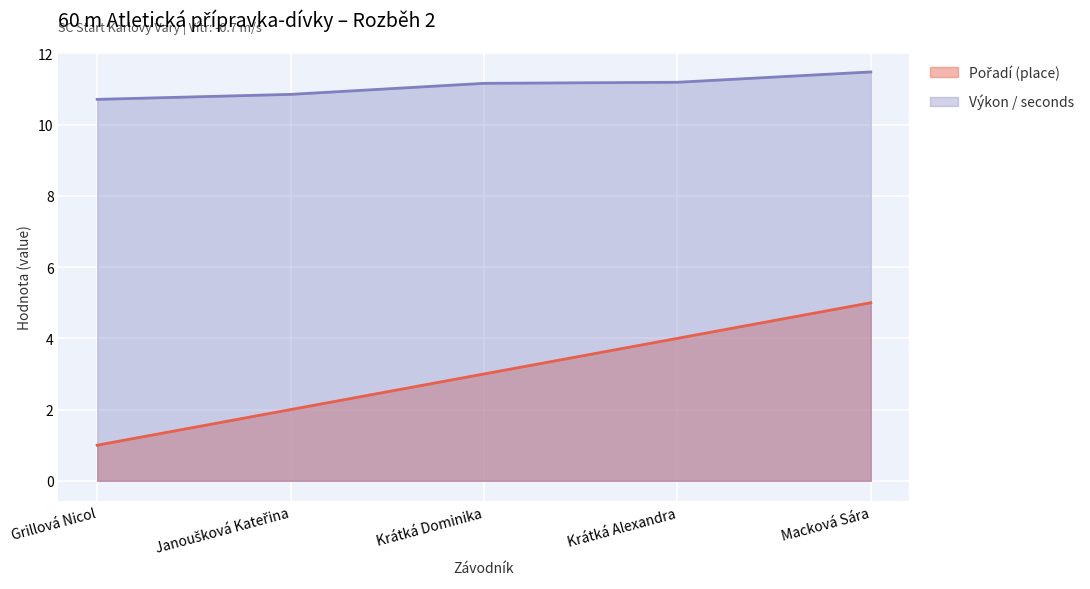

Reading left to right, transcribe all the data shown in this chart.

Pořadí (place): Grillová Nicol=1.0	Janoušková Kateřina=2.0	Krátká Dominika=3.0	Krátká Alexandra=4.0	Macková Sára=5.0
Výkon (seconds): Grillová Nicol=10.7	Janoušková Kateřina=10.8	Krátká Dominika=11.2	Krátká Alexandra=11.2	Macková Sára=11.5